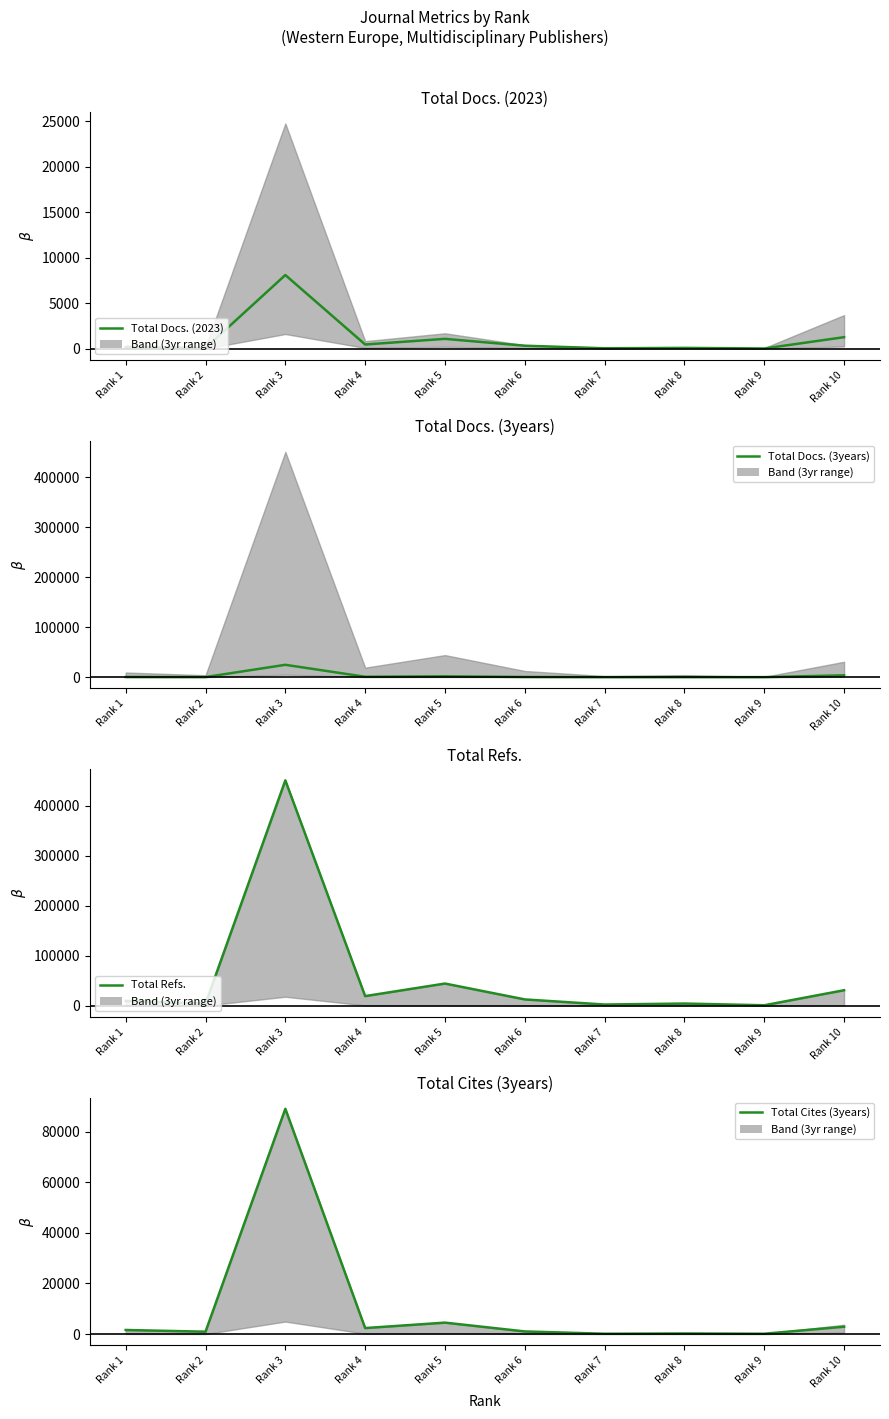

Reading left to right, extract all data points from this chart.

Total Docs. (2023): Rank 1=168	Rank 2=79	Rank 3=8104	Rank 4=470	Rank 5=1091	Rank 6=336	Rank 7=55	Rank 8=98	Rank 9=30	Rank 10=1276
Total Docs. (3years): Rank 1=397	Rank 2=215	Rank 3=24763	Rank 4=840	Rank 5=1703	Rank 6=401	Rank 7=89	Rank 8=169	Rank 9=87	Rank 10=3702
Total Refs.: Rank 1=9390	Rank 2=3923	Rank 3=450798	Rank 4=19084	Rank 5=44206	Rank 6=12433	Rank 7=2219	Rank 8=4162	Rank 9=745	Rank 10=30848
Total Cites (3years): Rank 1=1631	Rank 2=960	Rank 3=88959	Rank 4=2391	Rank 5=4533	Rank 6=1059	Rank 7=147	Rank 8=248	Rank 9=149	Rank 10=2920